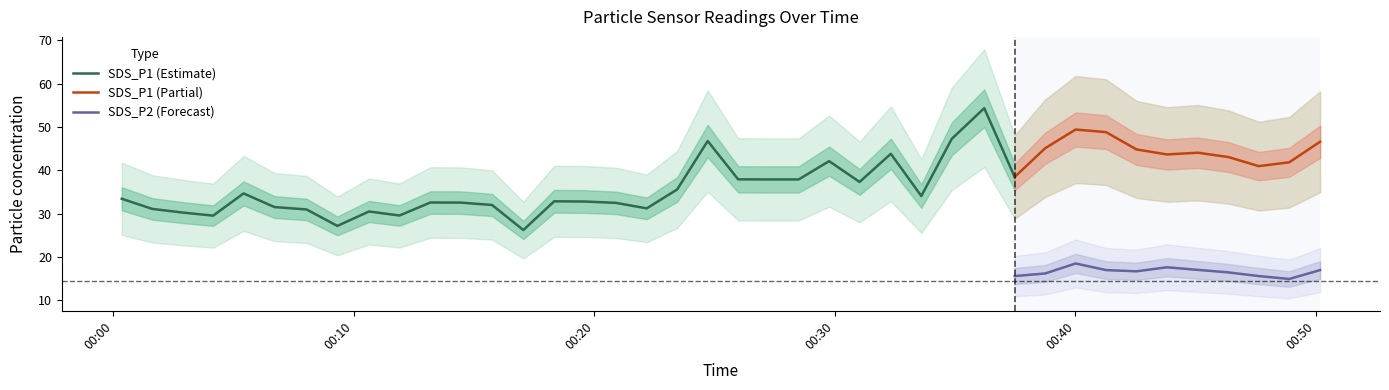

What is the maximum value for SDS_P2 (Forecast)?

18.5